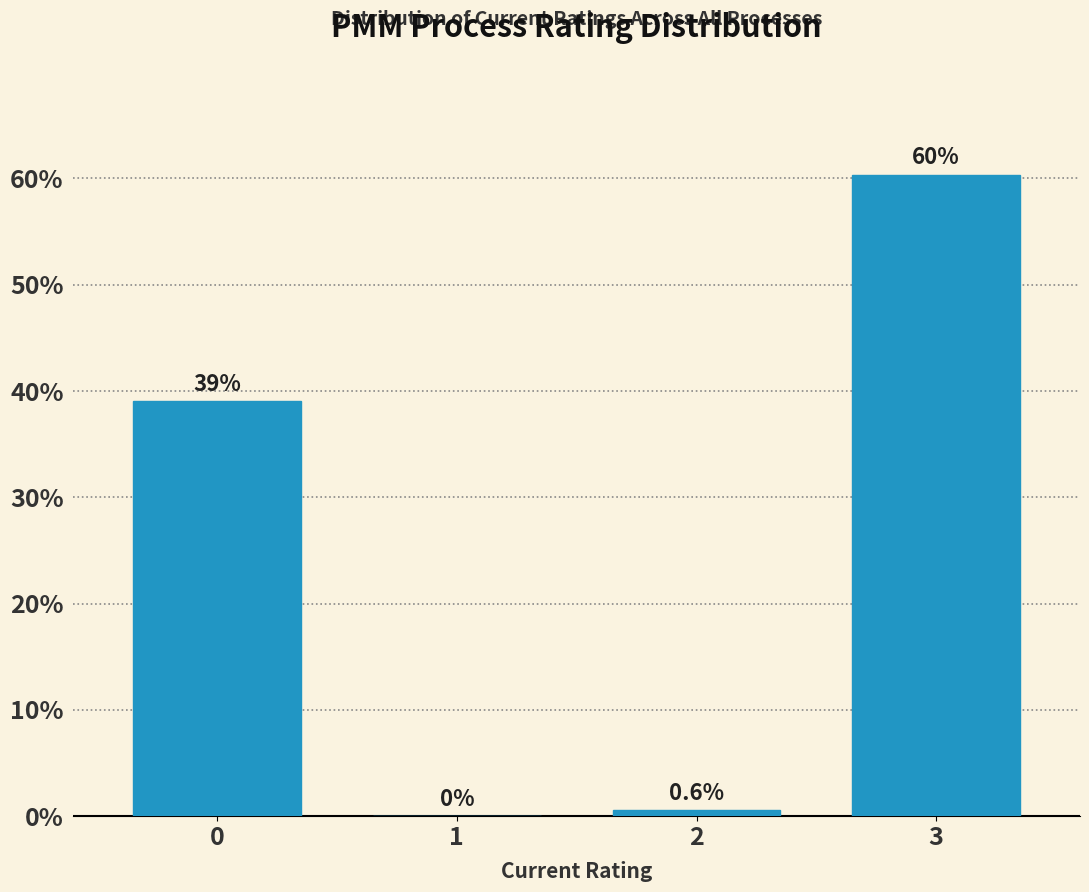

Reading right to left, extract all data points from this chart.

3=60.4	2=0.6	1=0.0	0=39.1